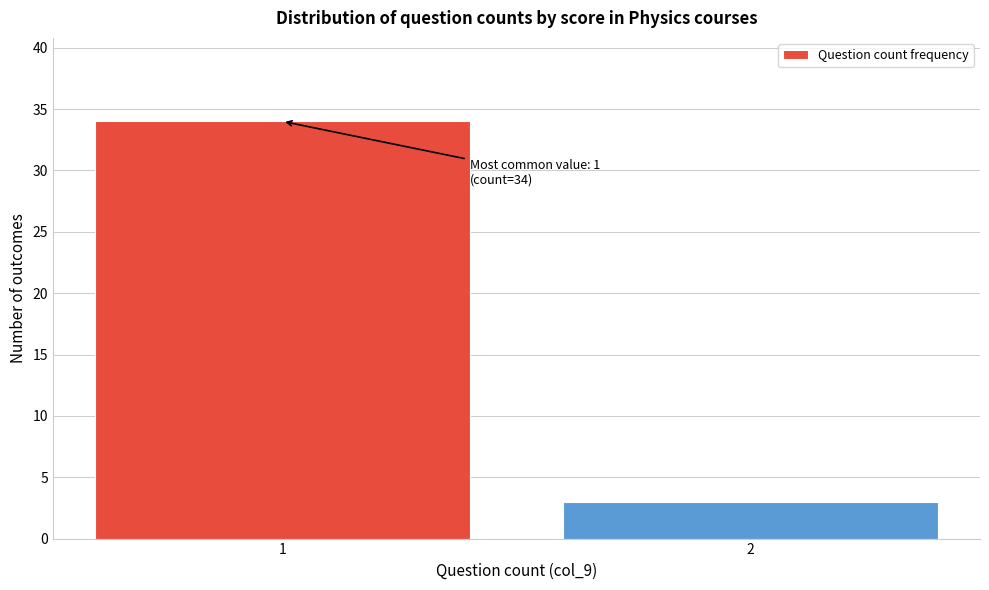

Reading left to right, list all the values displayed in this chart.

1=34	2=3